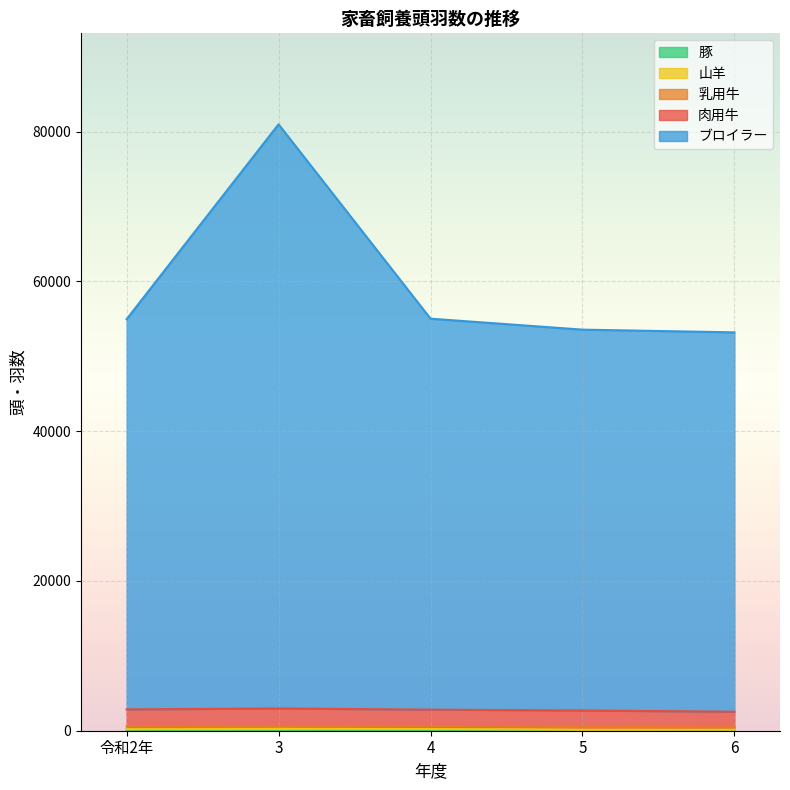

True or false: 豚 and ブロイラー intersect in this chart.

False